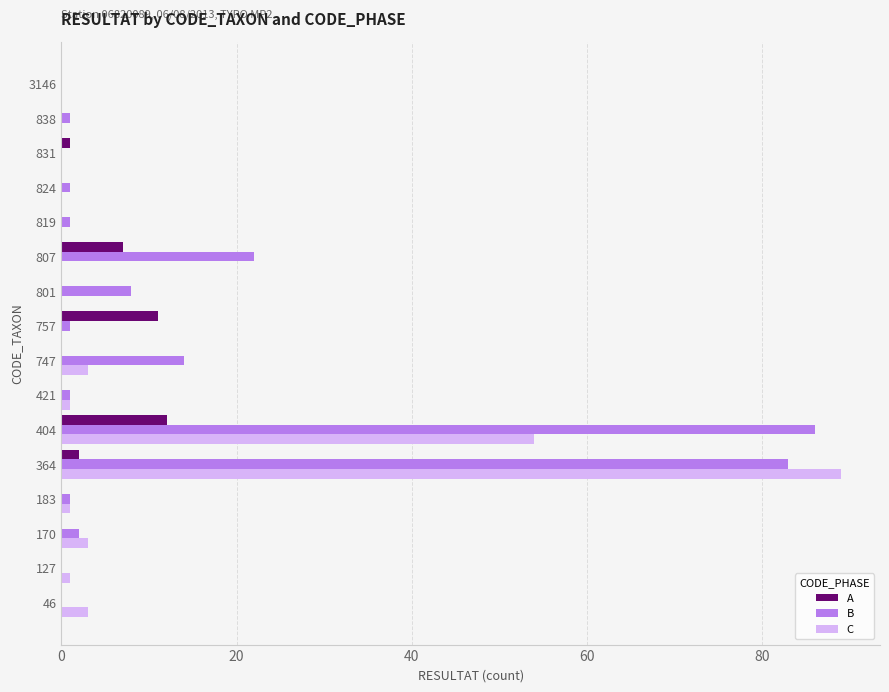

What are all the series names shown in the legend?

A, B, C